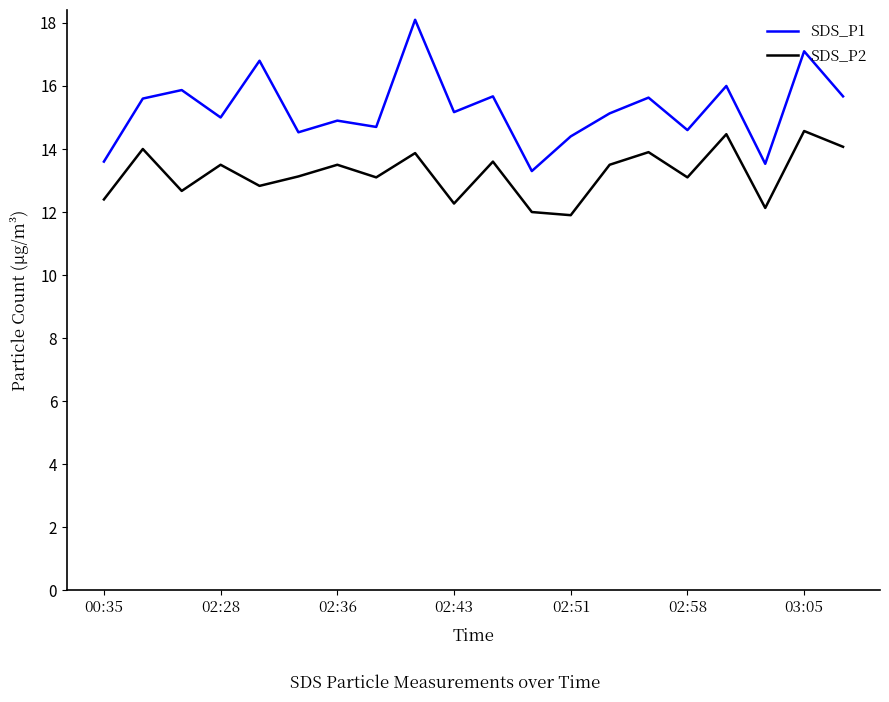

Which series has the largest total across all categories?

SDS_P1